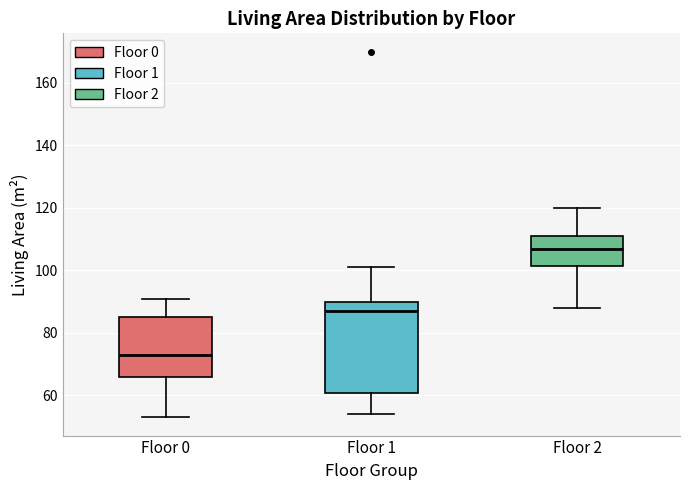

Reading left to right, transcribe this box plot: for each box, give where its median line is, the range the box spans, and where its two whiskers end, as read against the y-axis. The values are not printed on the chart, so give them approximately, as read against the axis.

Floor 0: median 74, box 66 to 86, whiskers 54 to 92
Floor 1: median 88, box 60 to 90, whiskers 54 to 102
Floor 2: median 108, box 102 to 112, whiskers 88 to 120